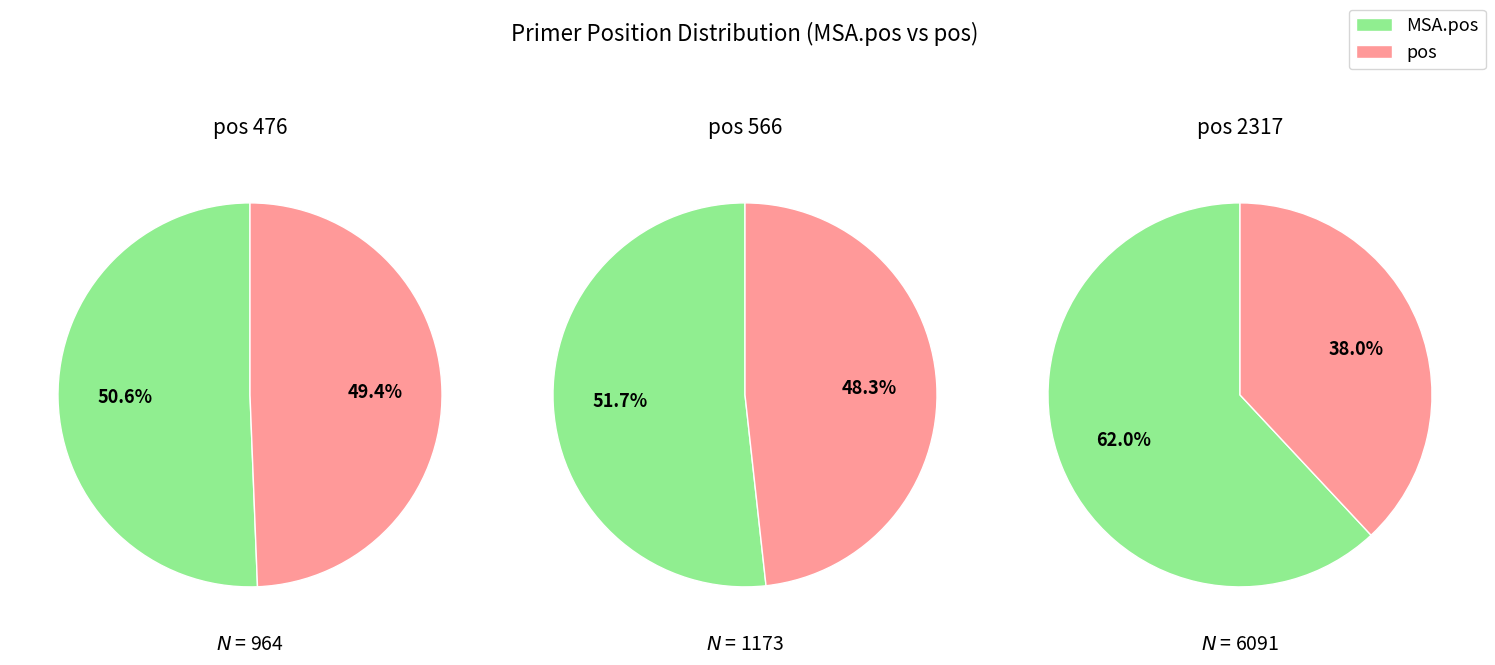

Is the sum of 1 and 0 greater than half?

Yes